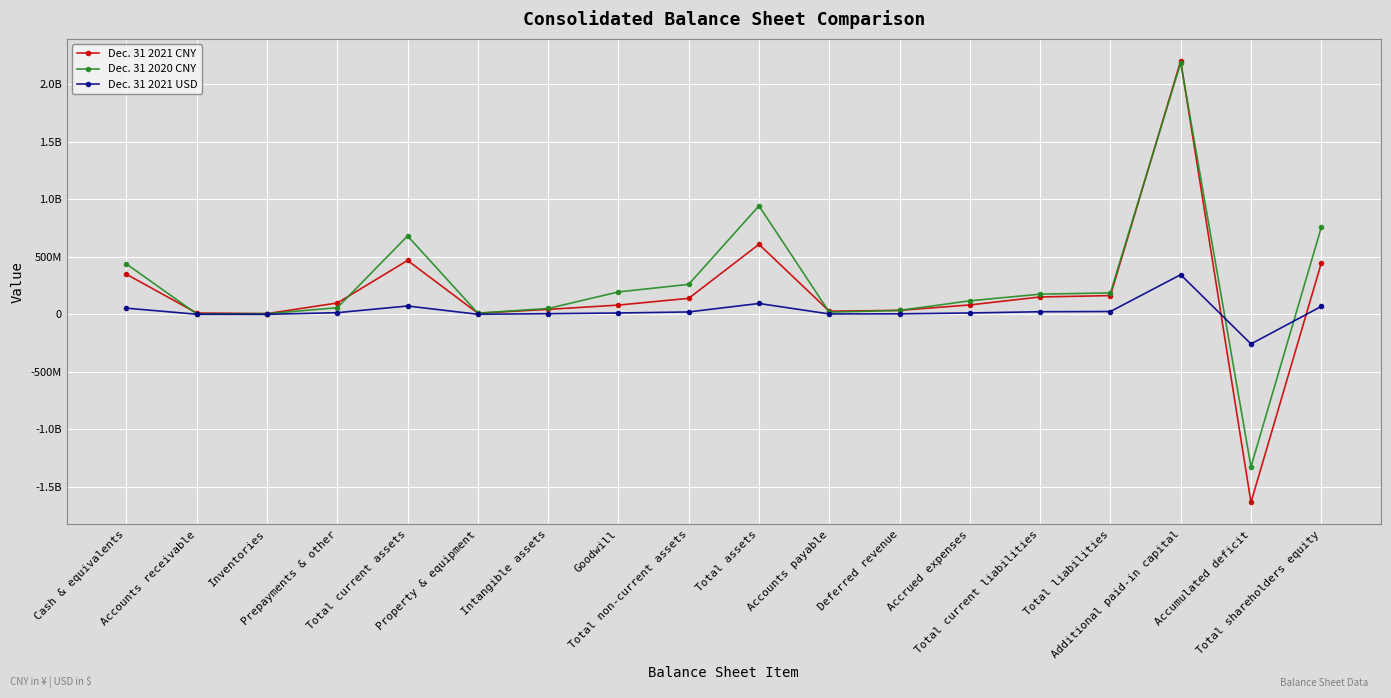

Does the chart have visible grid lines?

Yes